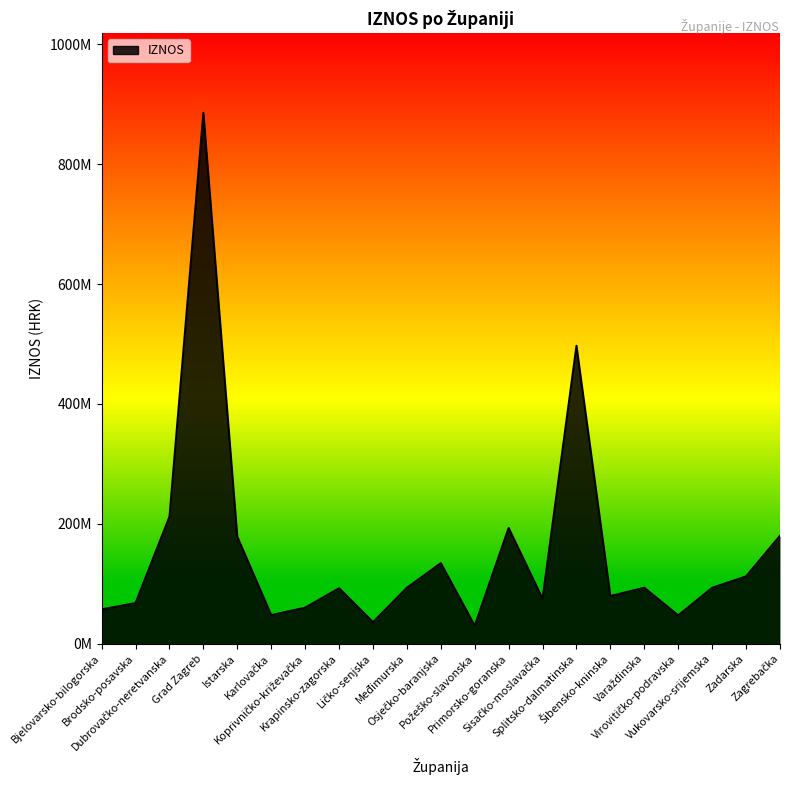

What is the difference between the maximum and second lowest values?

849815125.5